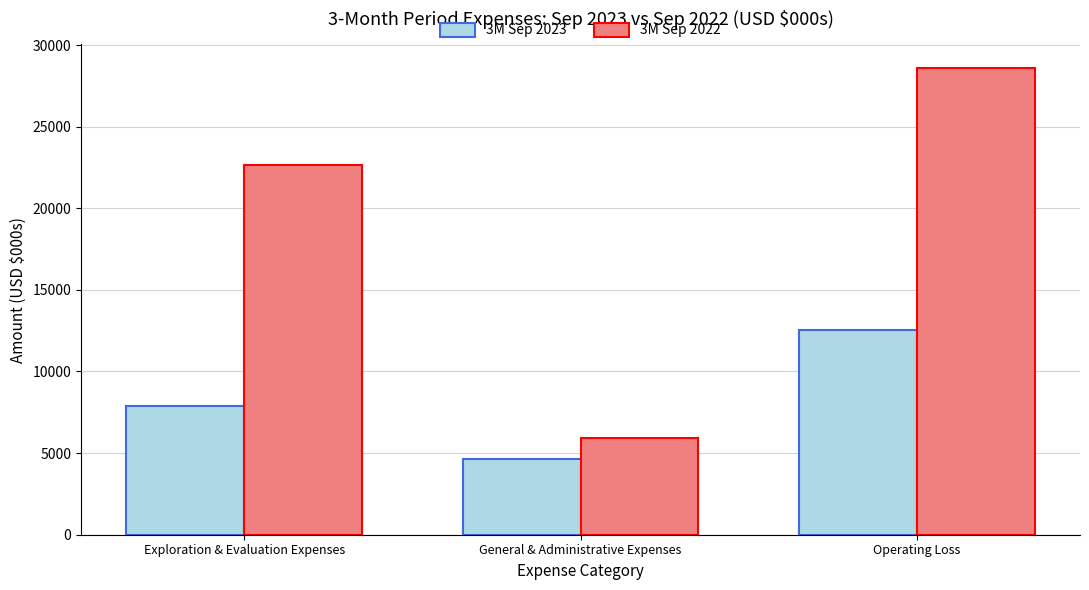

What is the maximum value for 3M Sep 2022?

28607